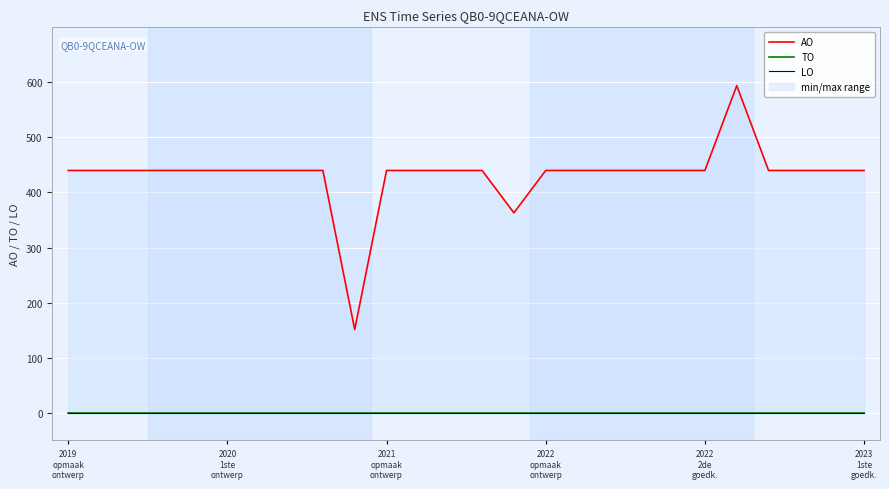

Rank the series at 2019
opmaak
ontwerp from highest to lowest value.

AO, TO, LO